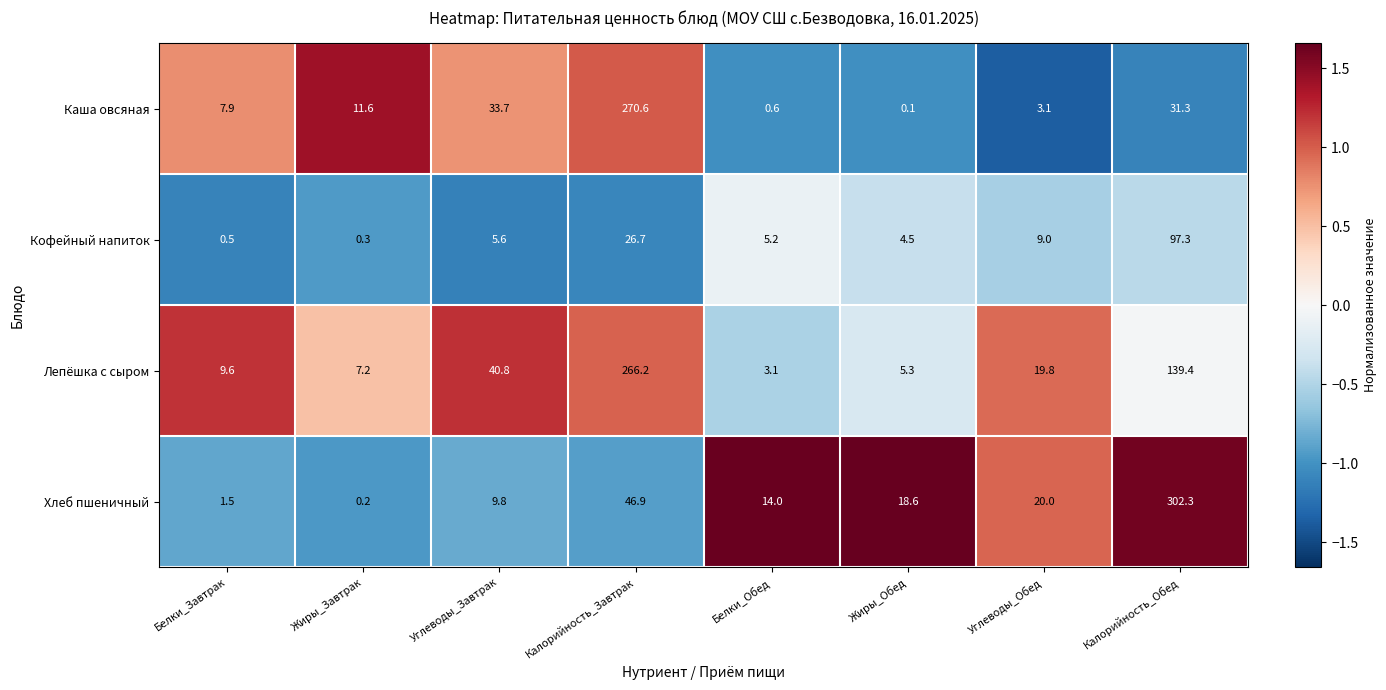

Is it true that Лепёшка с сыром equals 8.9 at Углеводы_Обед?

False